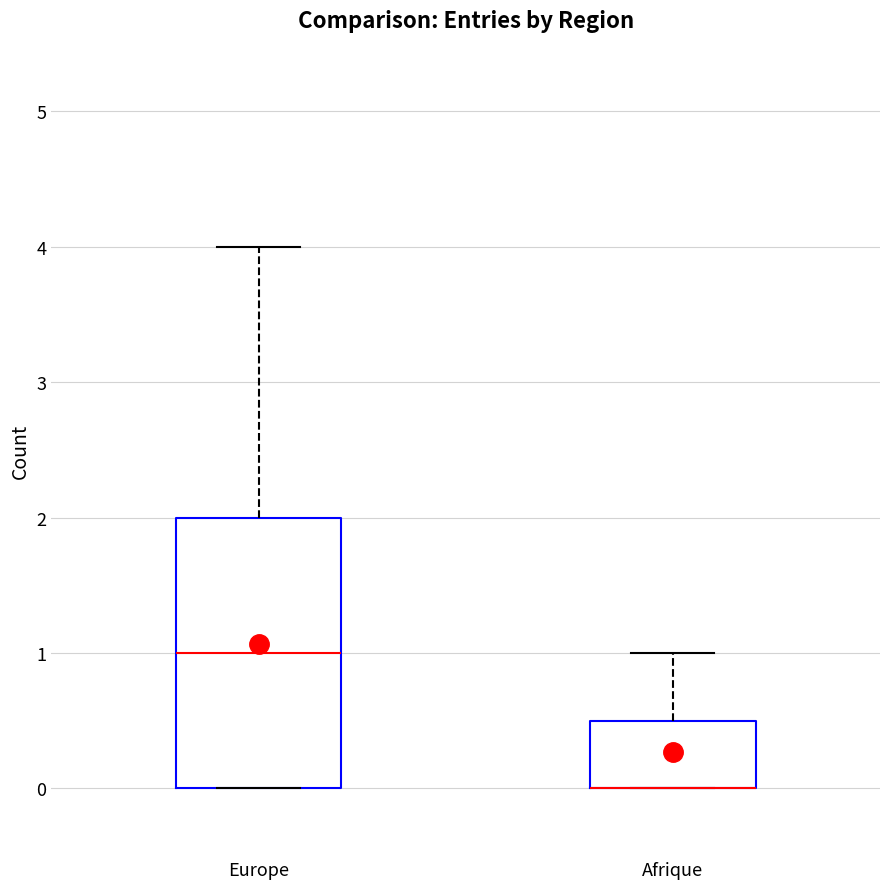

Where is the lower edge of the box for Europe on the y-axis? The values are not printed on the chart, so give them approximately, as read against the axis.

0.0